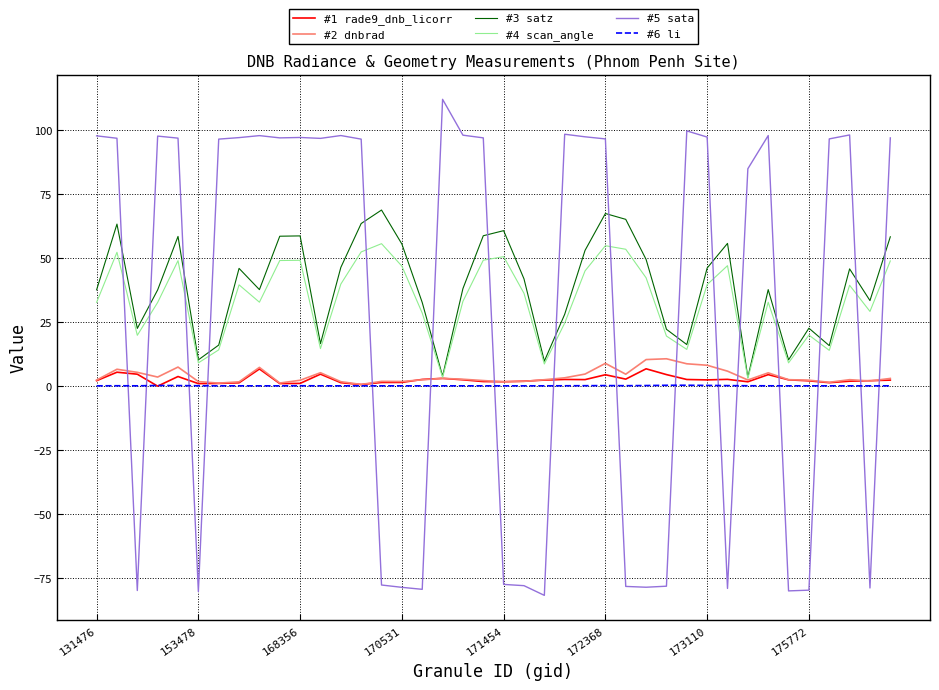

What is the highest value of the #5 sata series?

112.0